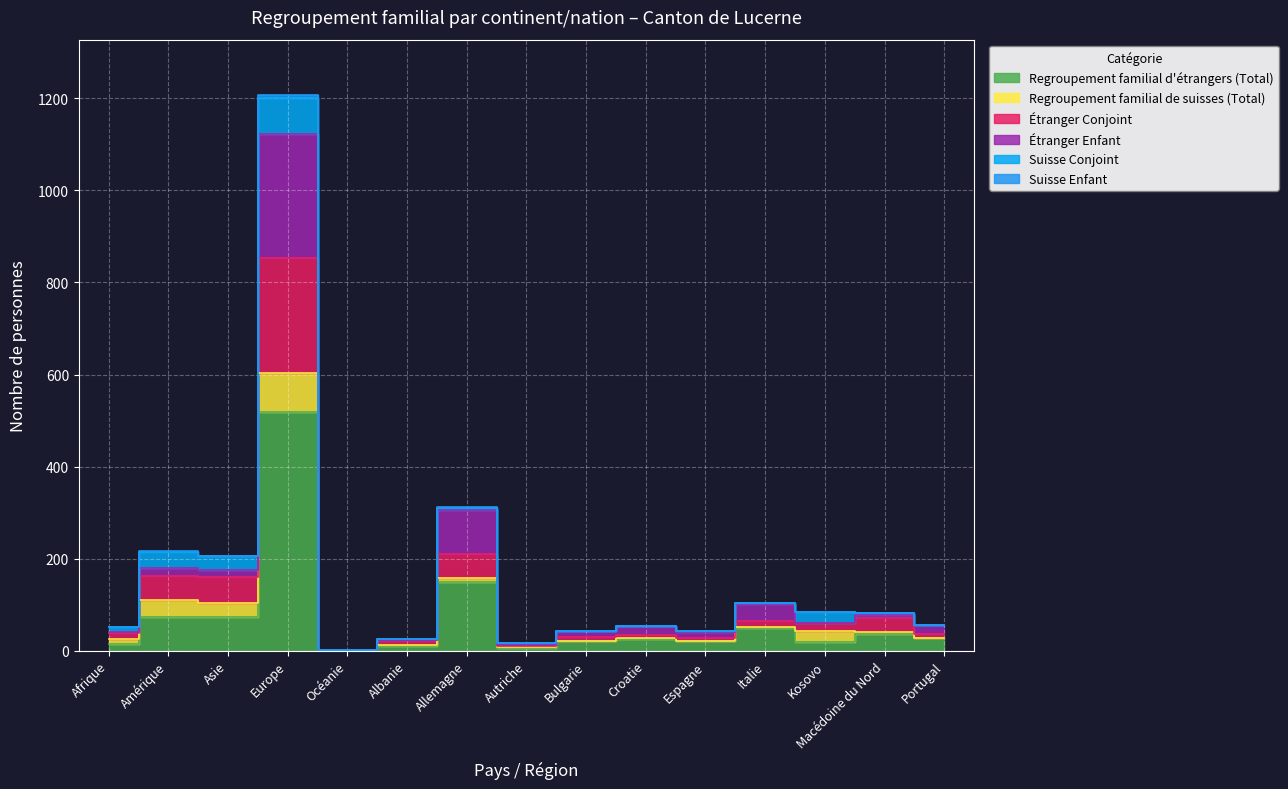

Is the value of Étranger Conjoint at Albanie greater than the value of Regroupement familial d'étrangers (Total) at Asie?

No